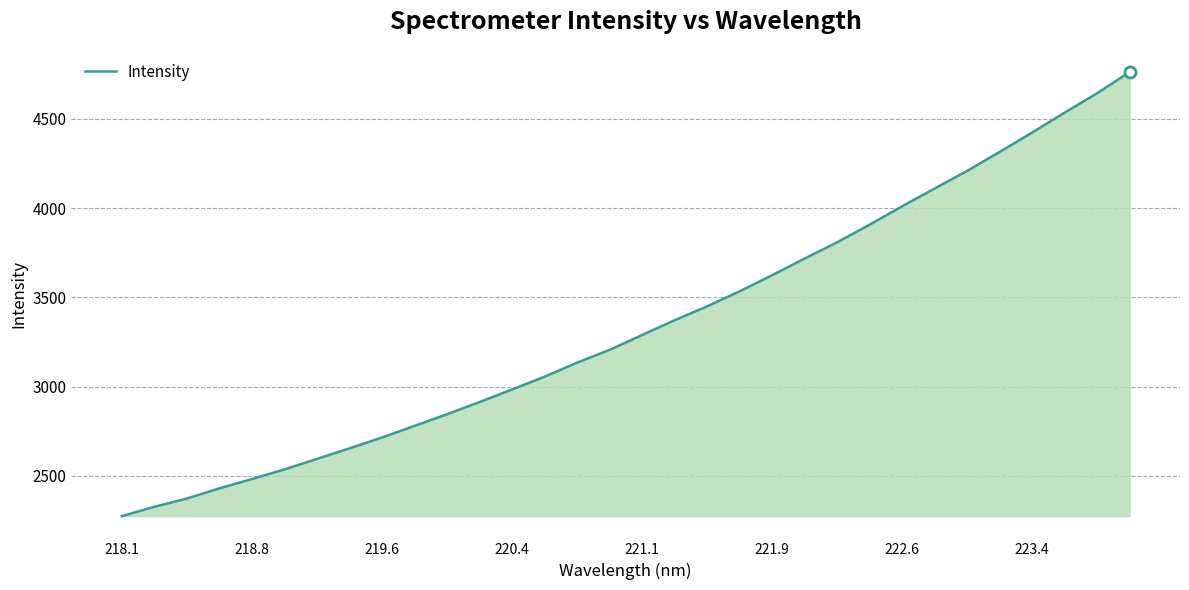

What is the minimum value shown in the chart?

2273.6